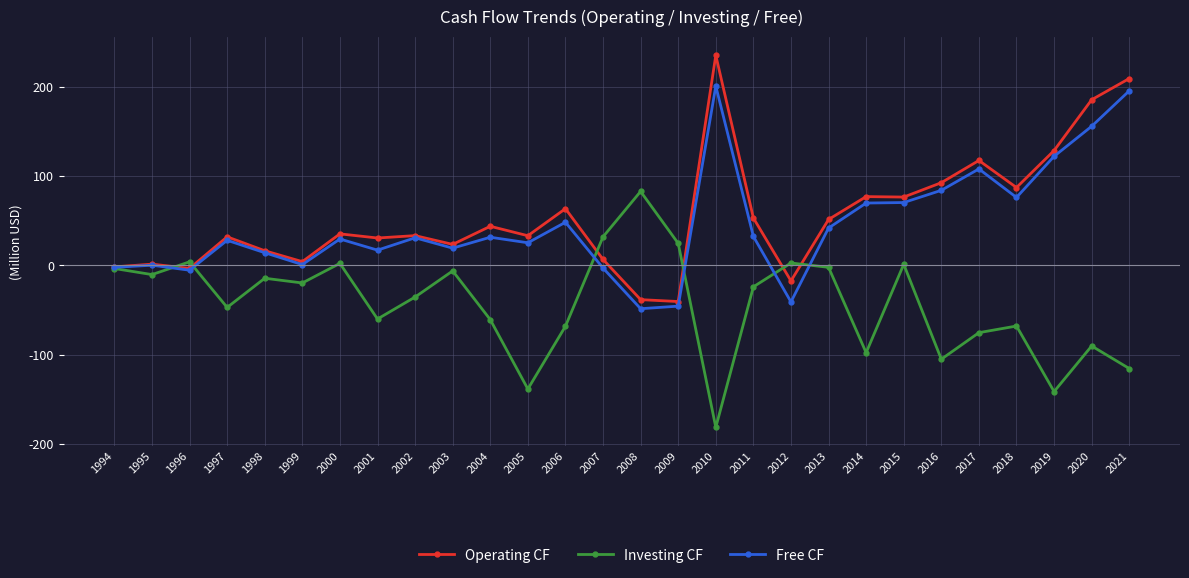

The value of Operating CF at 2000 is 35.2. True or false?

True